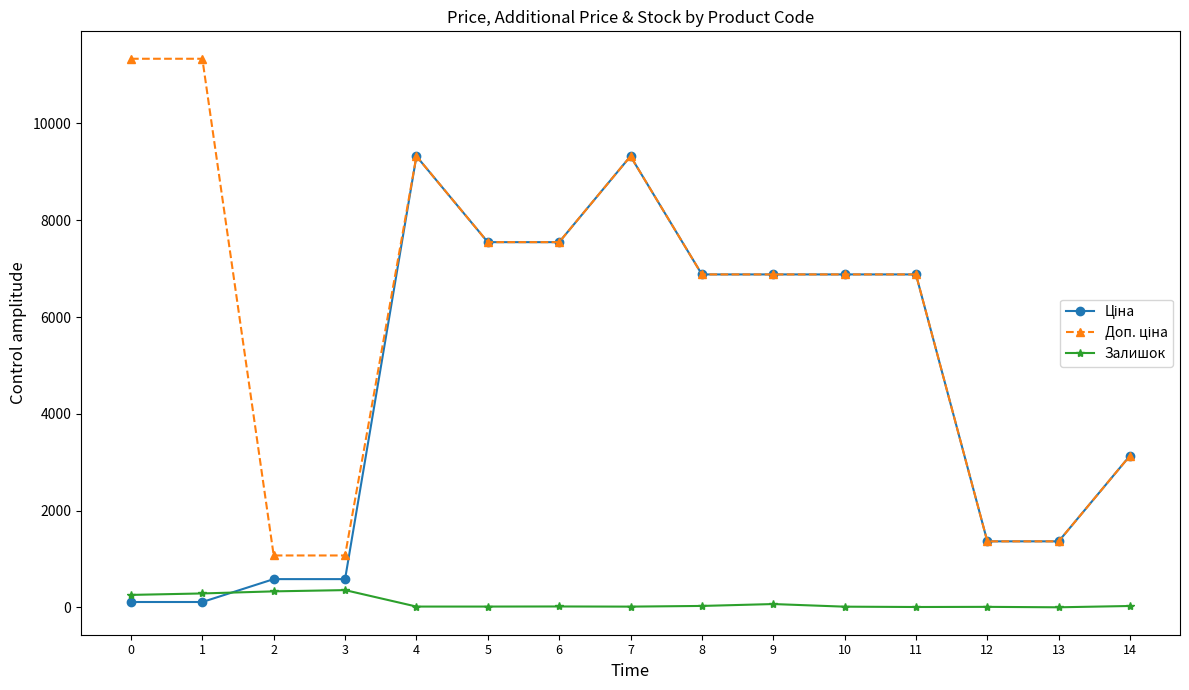

How many data points in Залишок are less than 21?

7